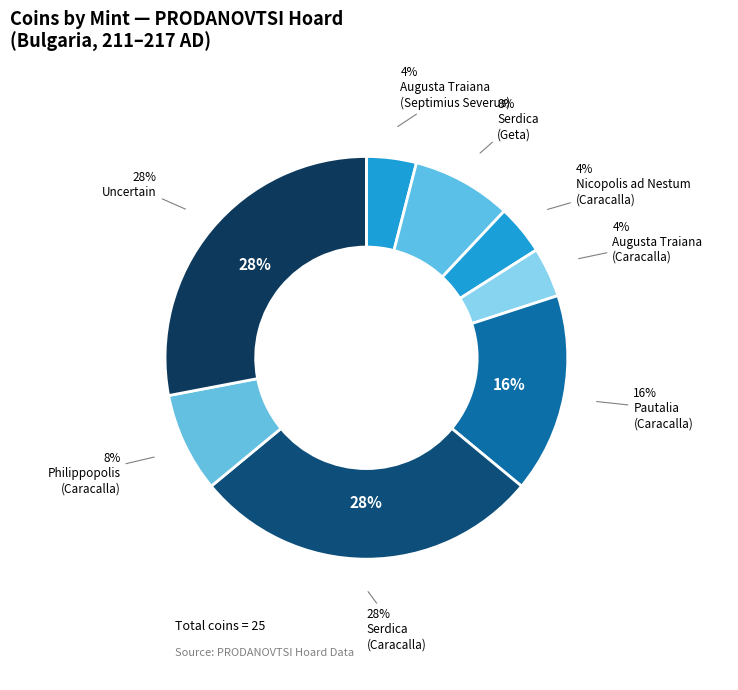

Rank the categories by value from lowest to highest.

Augusta Traiana
(Septimius Severus), Nicopolis ad Nestum
(Caracalla), Augusta Traiana
(Caracalla), Serdica
(Geta), Philippopolis
(Caracalla), Pautalia
(Caracalla), Serdica
(Caracalla), Uncertain